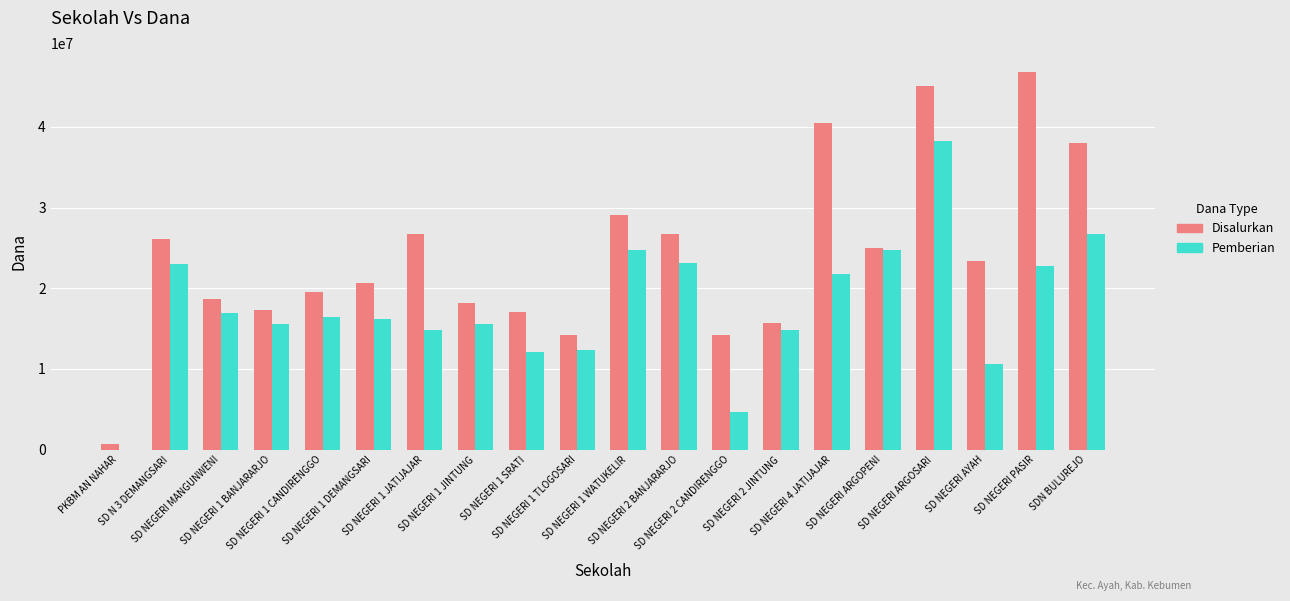

Which series has the largest total across all categories?

Disalurkan